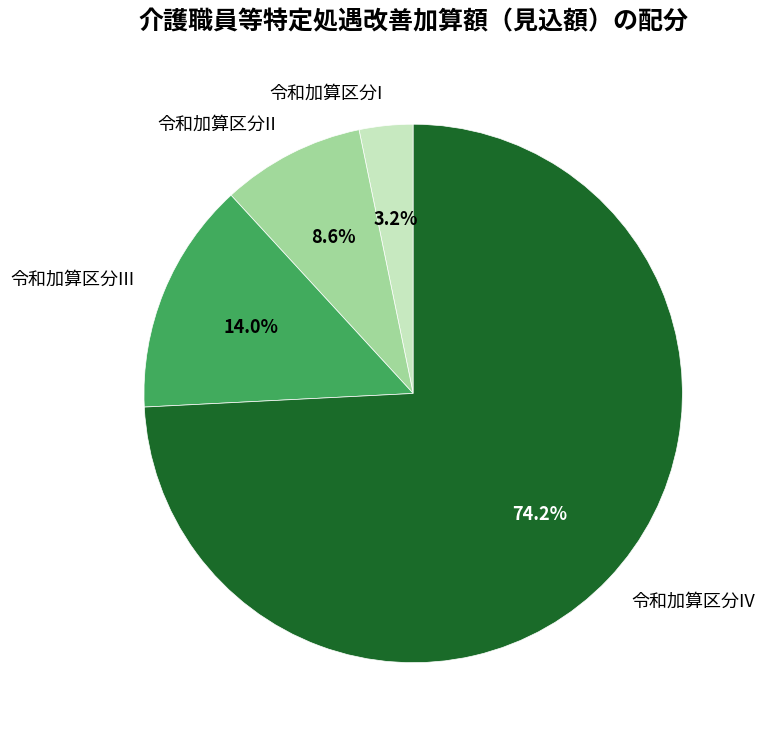

Combined, do 令和加算区分III and 令和加算区分IV account for over 50%?

Yes